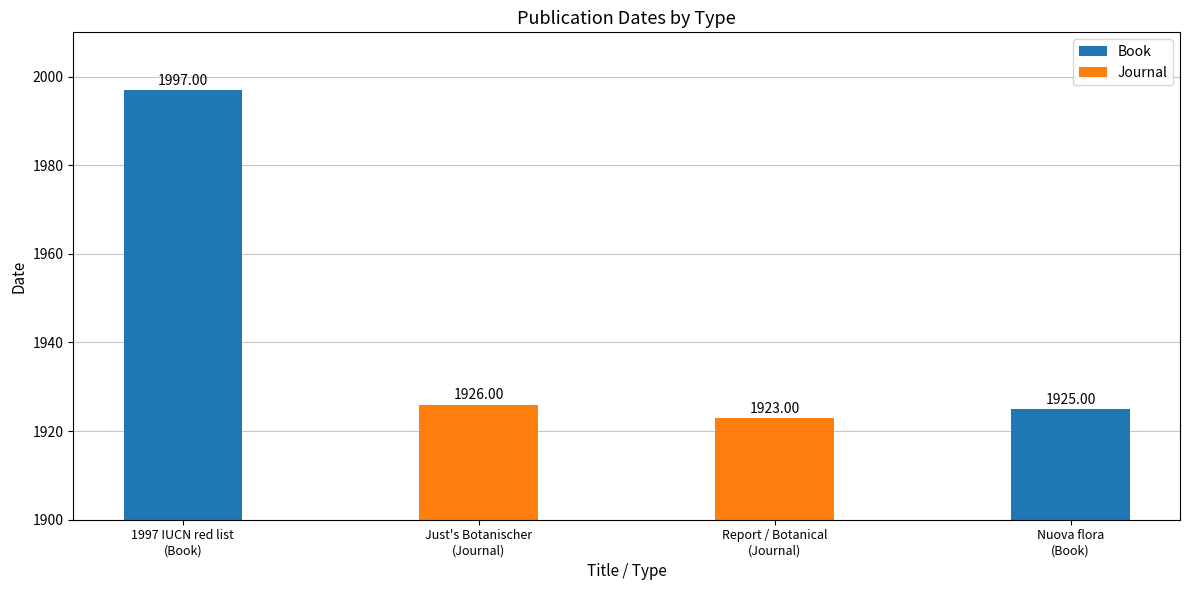

Is it true that Book equals 2808 at 1997 IUCN red list
(Book)?

False